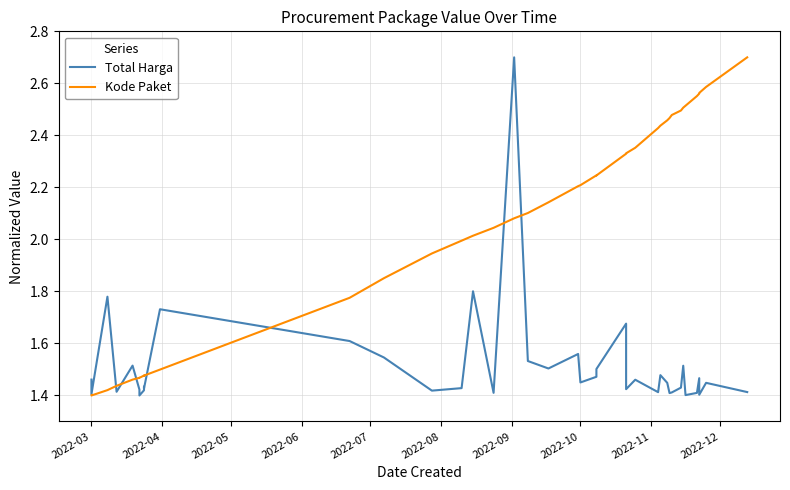

Which series has the largest total across all categories?

Kode Paket